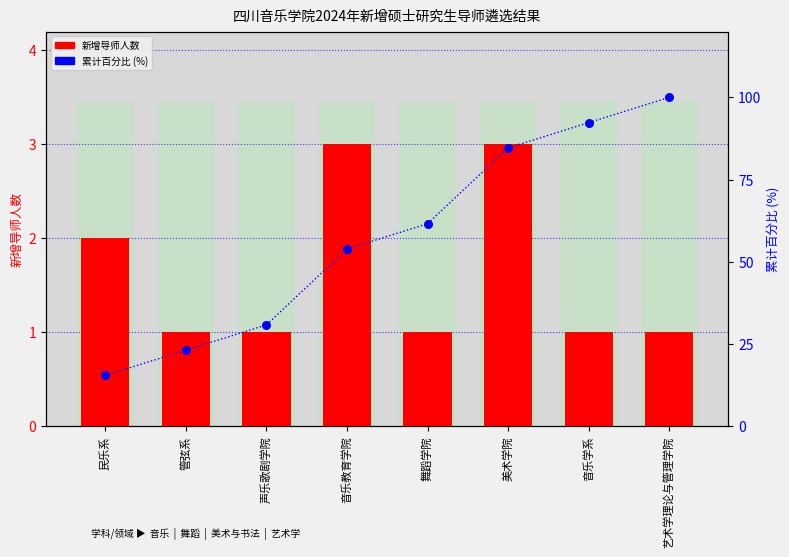

Which series reaches the maximum Y coordinate?

累计百分比